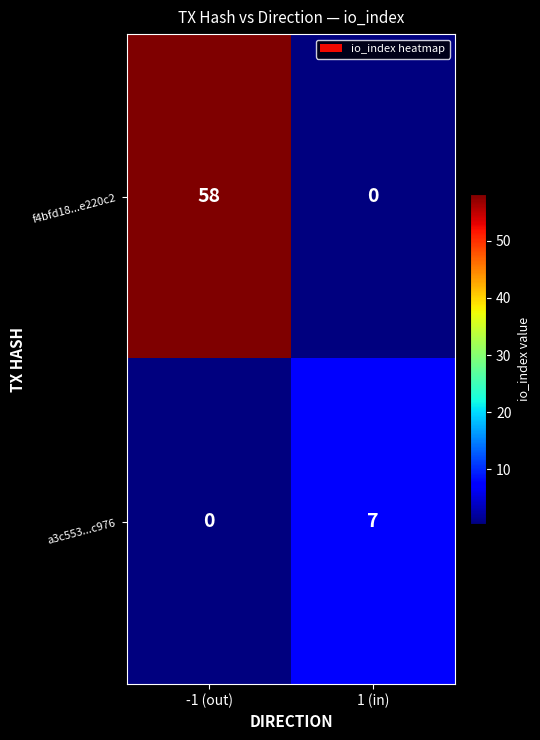

Which series has the largest total across all categories?

f4bfd18...e220c2